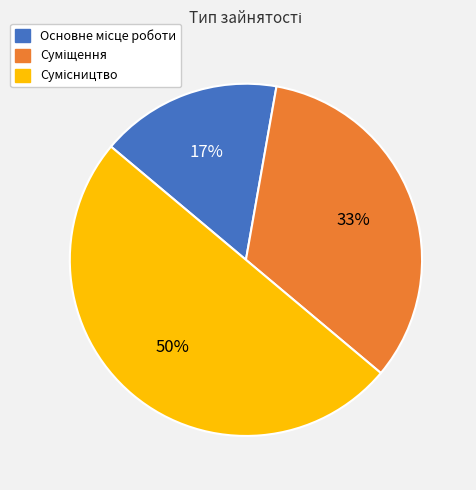

To the nearest percent, what is the difference between the largest and smallest slice percentages?

33%